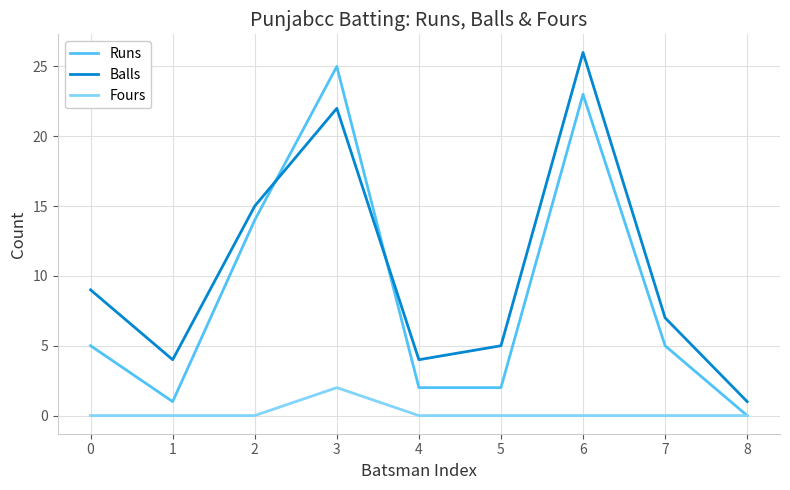

At which label is Balls closest to 13?

2